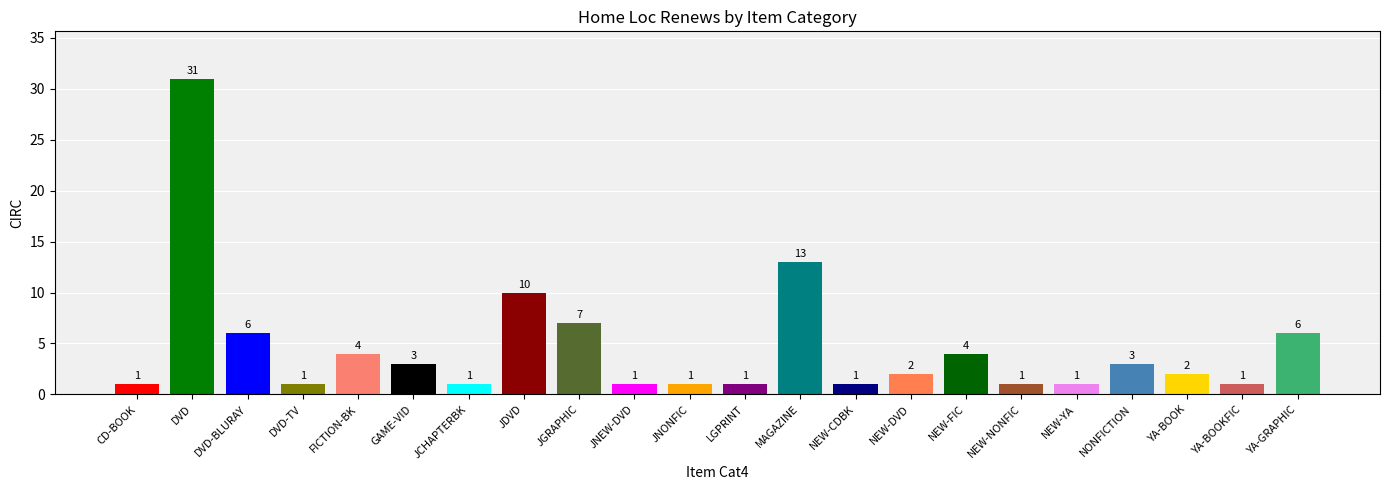

What is the change in value from JGRAPHIC to YA-GRAPHIC?

-1